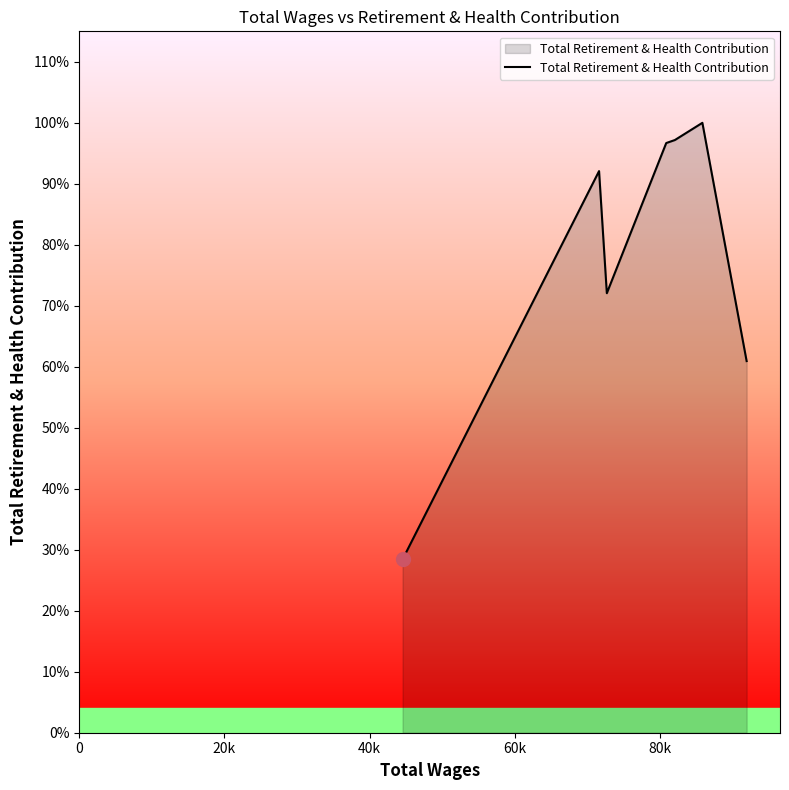

True or false: there are more than 1 points higher than both neighbors.

True